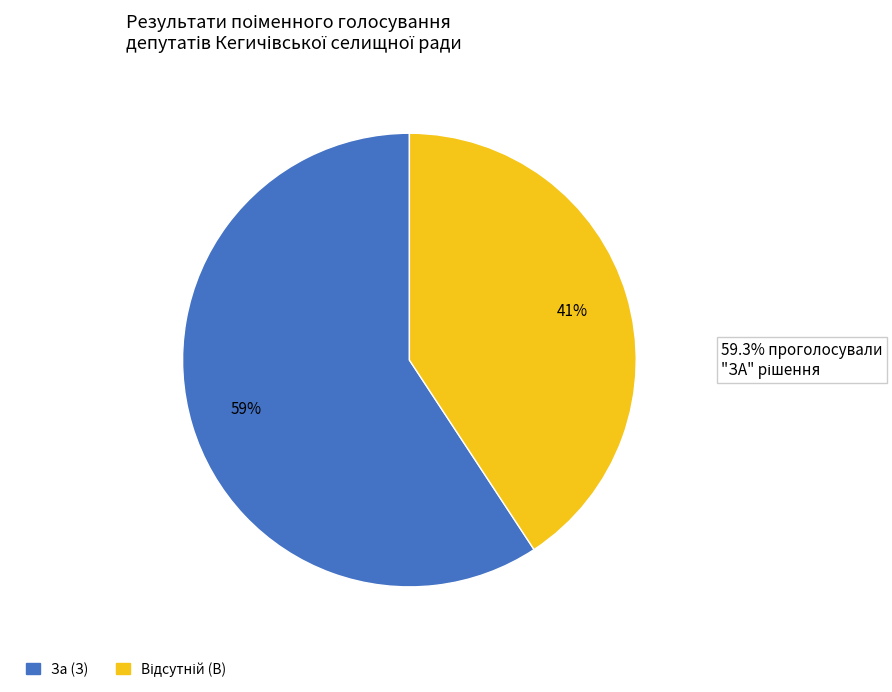

How many slices are in this pie chart?

2